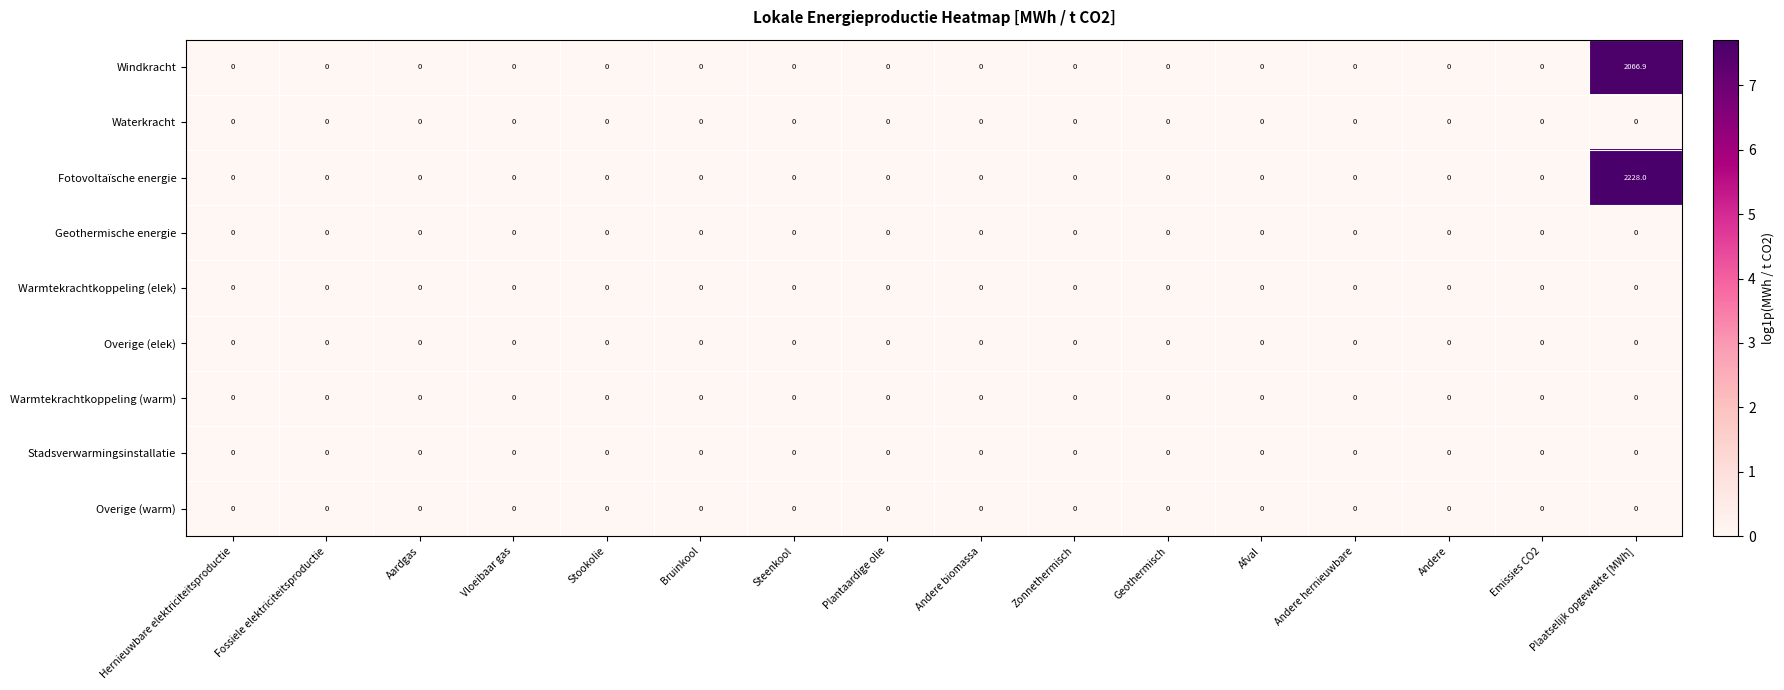

The Overige (elek) series shows 0.0 at Vloeibaar gas. True or false?

True